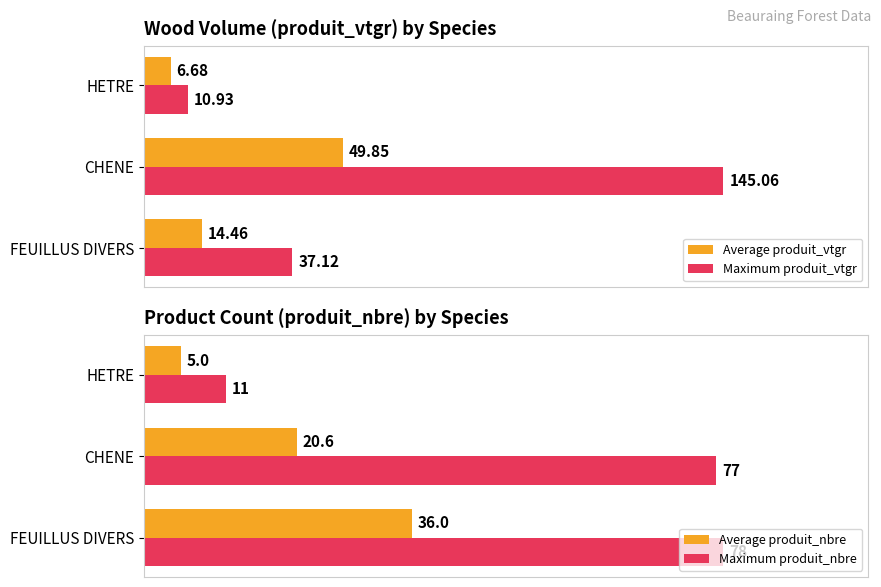

Which category has the highest value in the Average produit_vtgr series?

CHENE